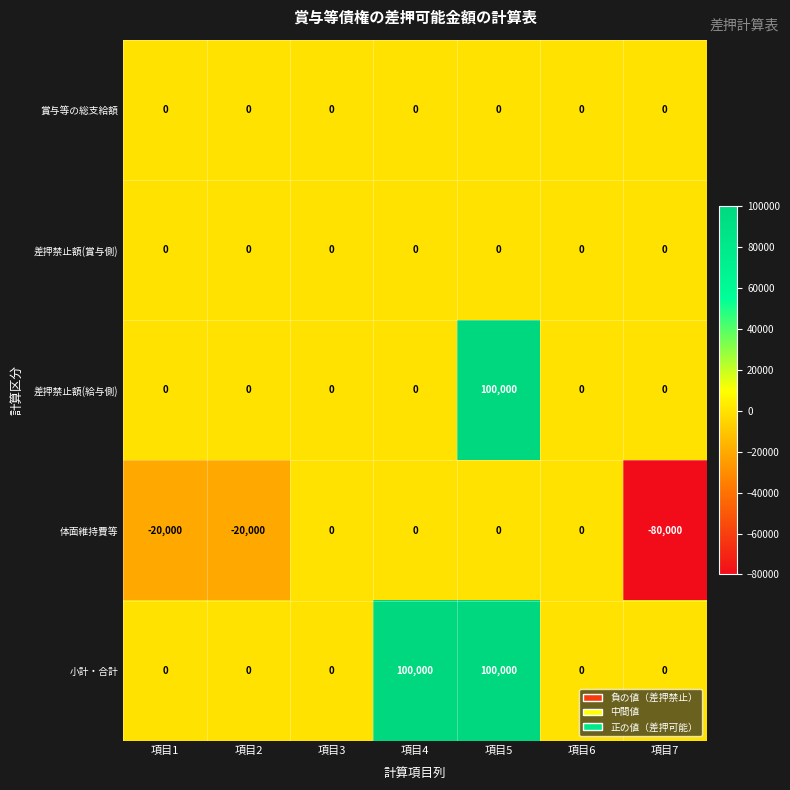

What is the difference between the maximum and minimum values in the 差押禁止額(給与側) series?

100000